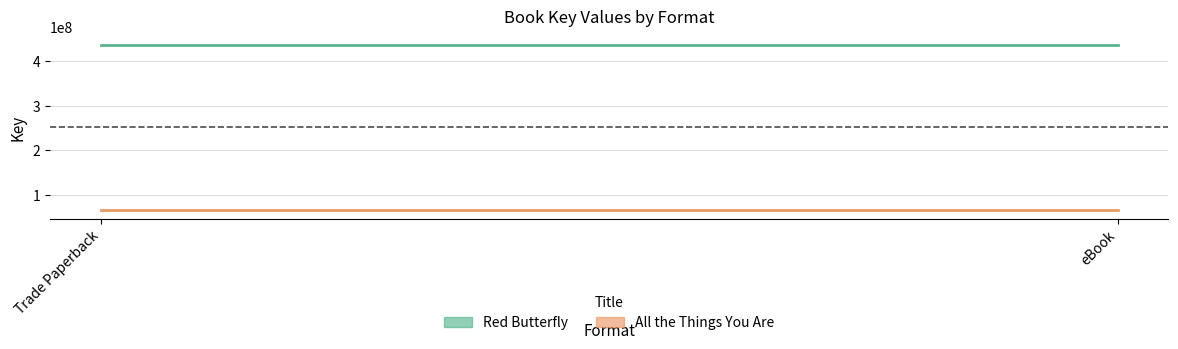

Is it true that Red Butterfly equals 435915197 at Trade Paperback?

True